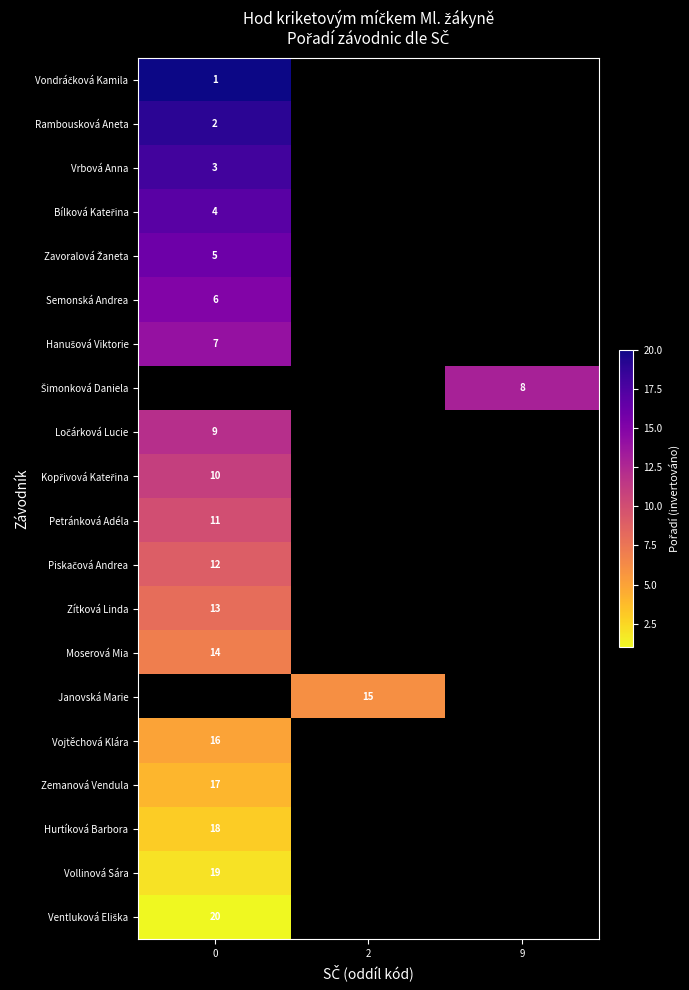

True or false: Petránková Adéla has a value of 11 at 0.

True